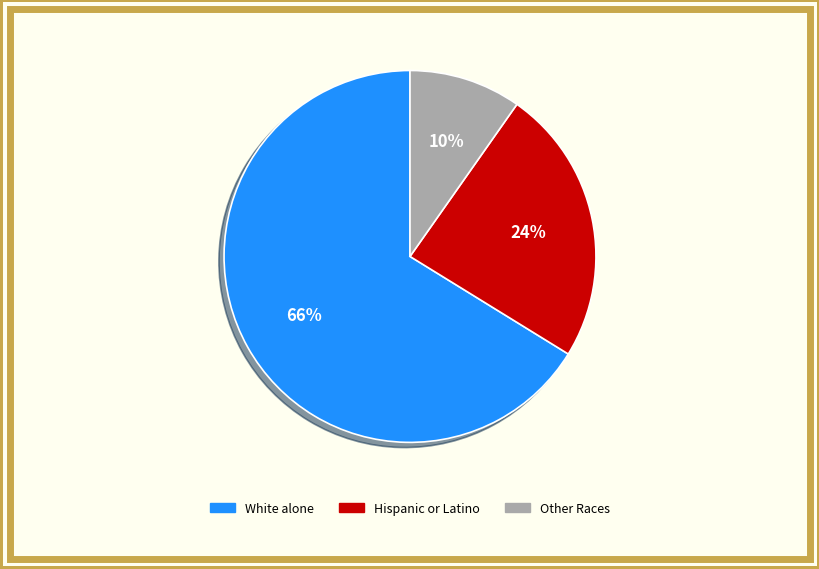

Does any single category account for the majority?

Yes